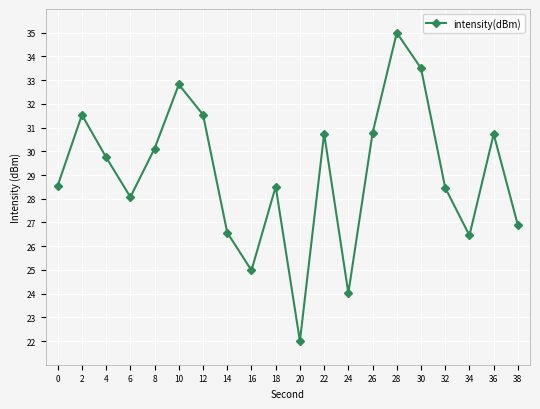

What is the ratio of the value at 2 to the value at 16?

1.3